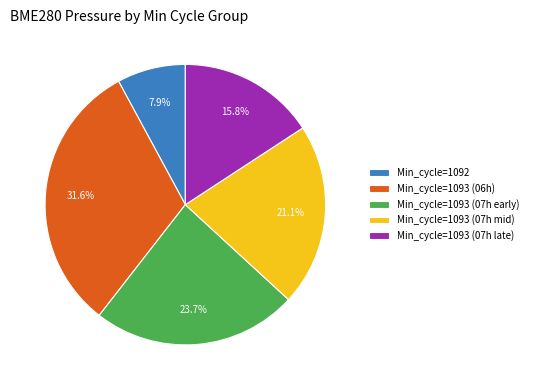

How many segments does this pie chart have?

5